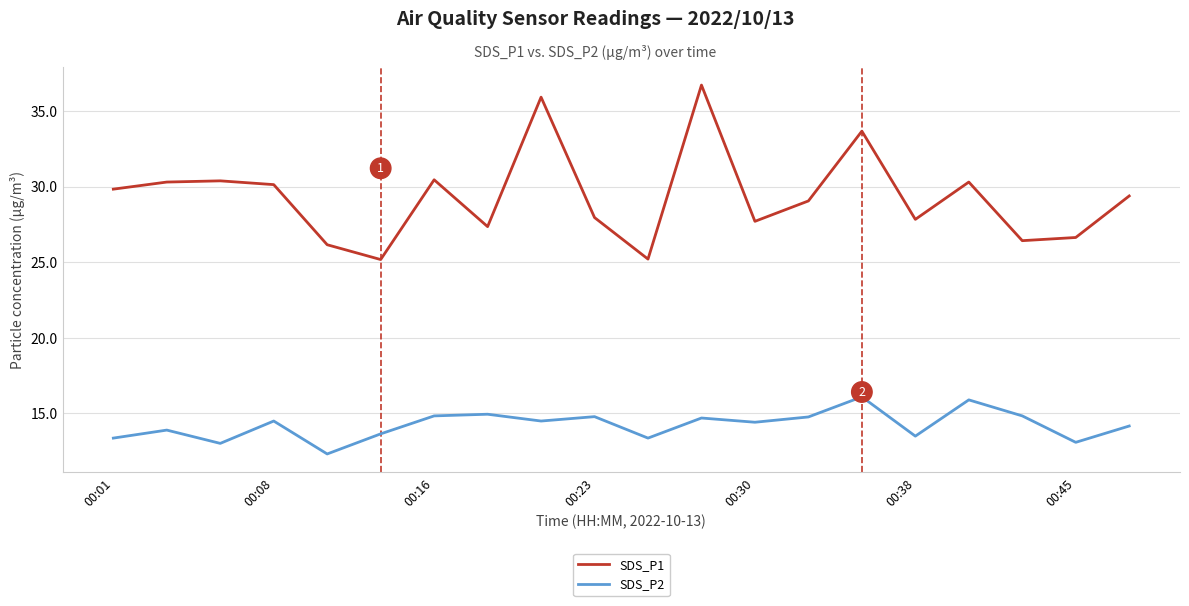

Rank the series by their maximum value, from highest to lowest.

SDS_P1, SDS_P2